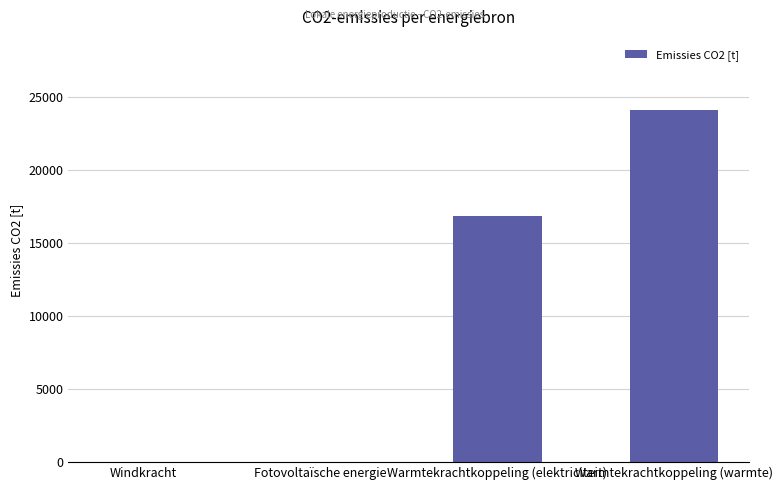

What is the maximum value shown in the chart?

24118.3